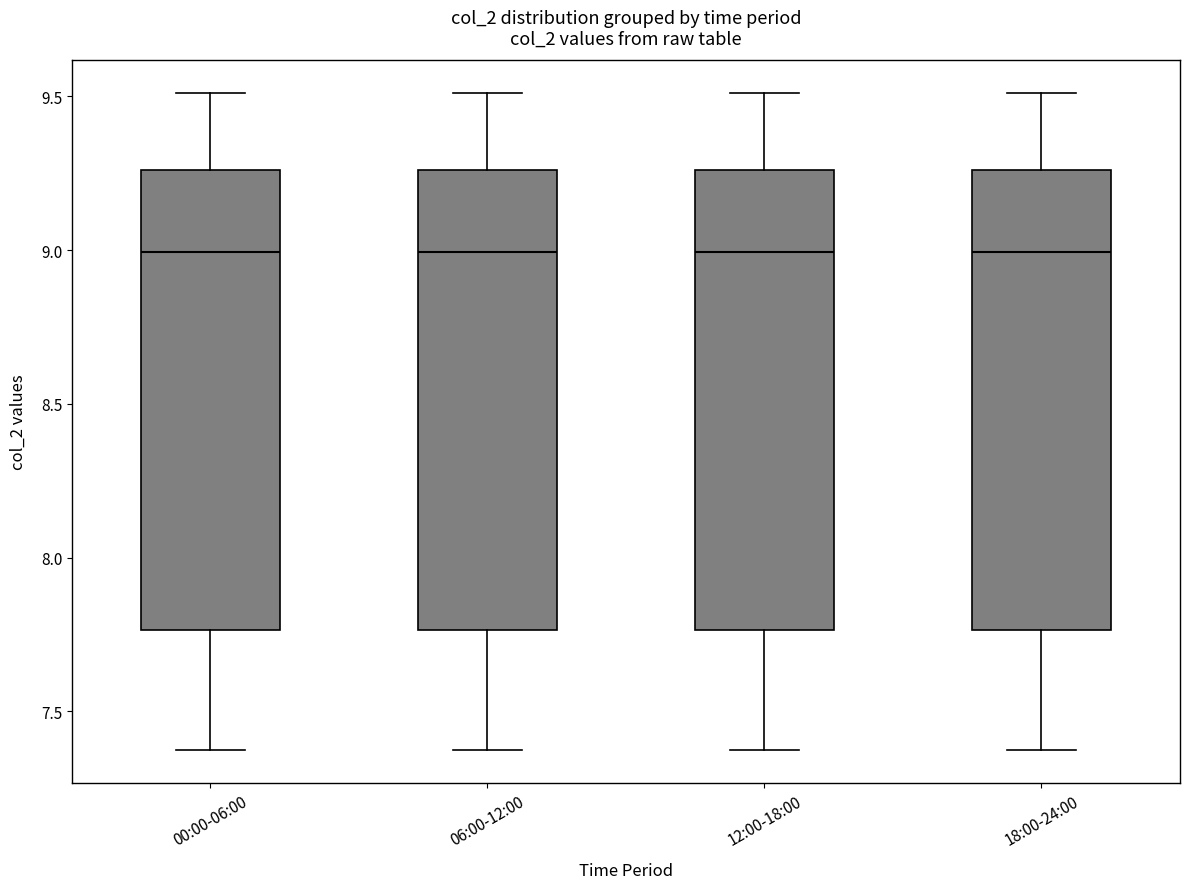

Reading left to right, transcribe this box plot: for each box, give where its median line is, the range the box spans, and where its two whiskers end, as read against the y-axis. The values are not printed on the chart, so give them approximately, as read against the axis.

00:00-06:00: median 9.00, box 7.75 to 9.25, whiskers 7.40 to 9.50
06:00-12:00: median 9.00, box 7.75 to 9.25, whiskers 7.40 to 9.50
12:00-18:00: median 9.00, box 7.75 to 9.25, whiskers 7.40 to 9.50
18:00-24:00: median 9.00, box 7.75 to 9.25, whiskers 7.40 to 9.50